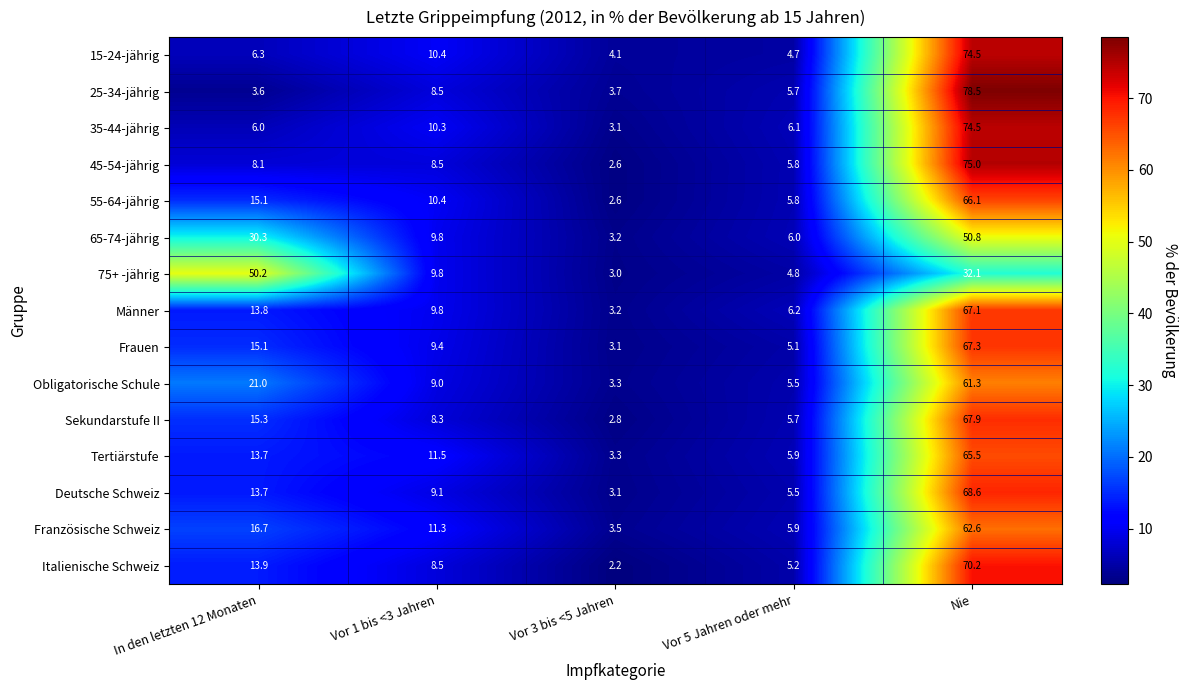

Which series has the widest spread of values?

25-34-jährig